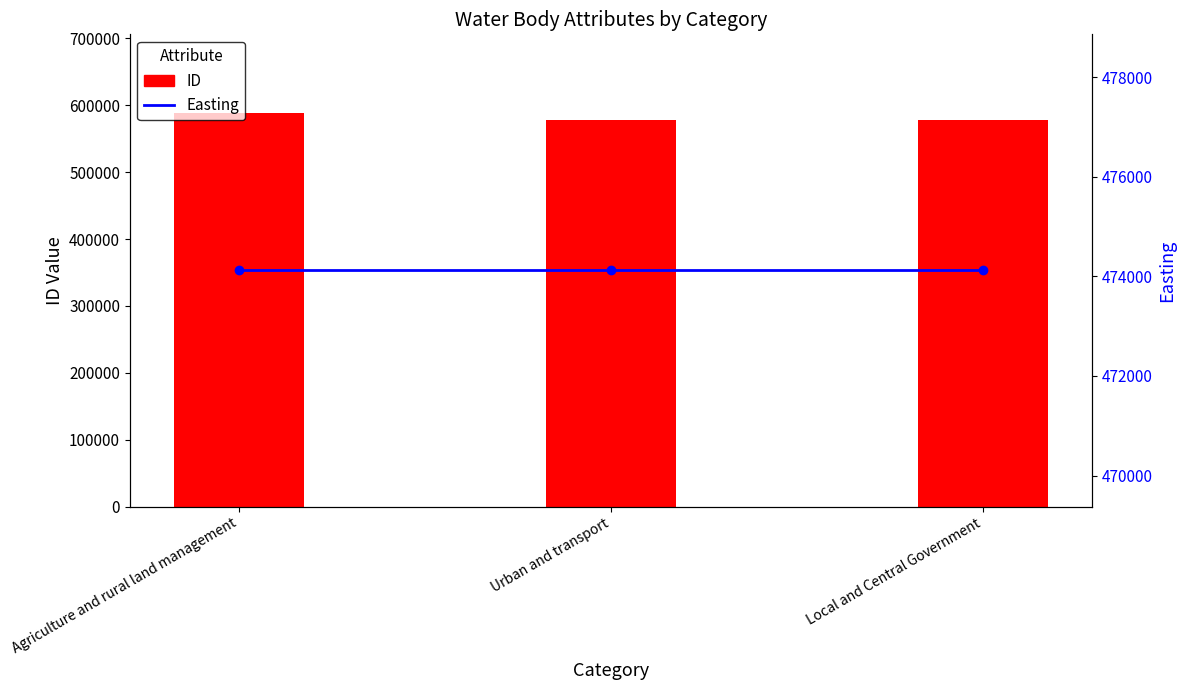

At Local and Central Government, list the series in order from largest to smallest.

ID, Easting